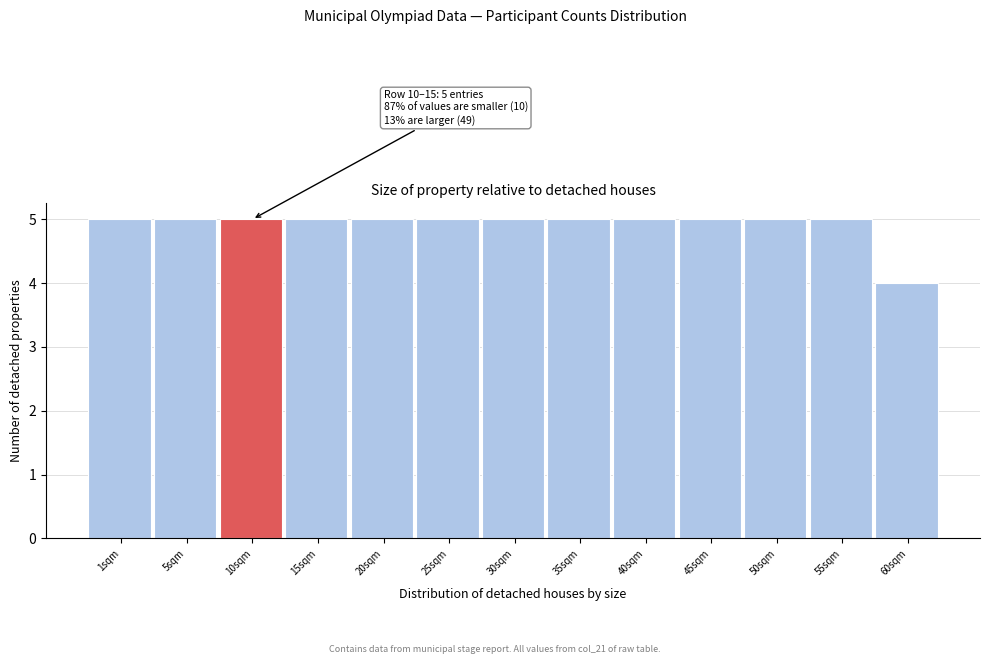

Reading right to left, what are all the values shown in this chart?

60sqm=4	55sqm=5	50sqm=5	45sqm=5	40sqm=5	35sqm=5	30sqm=5	25sqm=5	20sqm=5	15sqm=5	10sqm=5	5sqm=5	1sqm=5